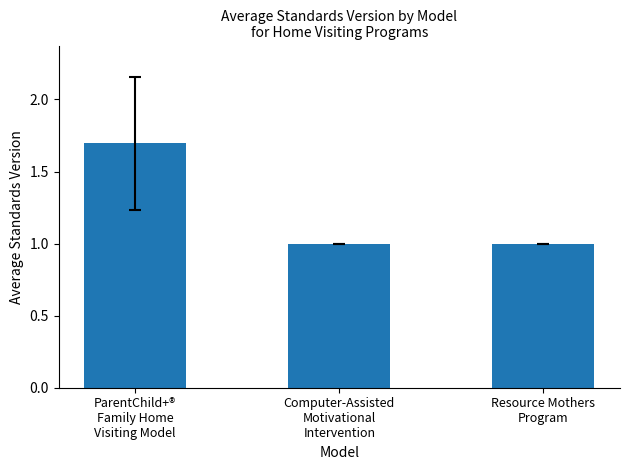

What is the minimum value shown in the chart?

1.0